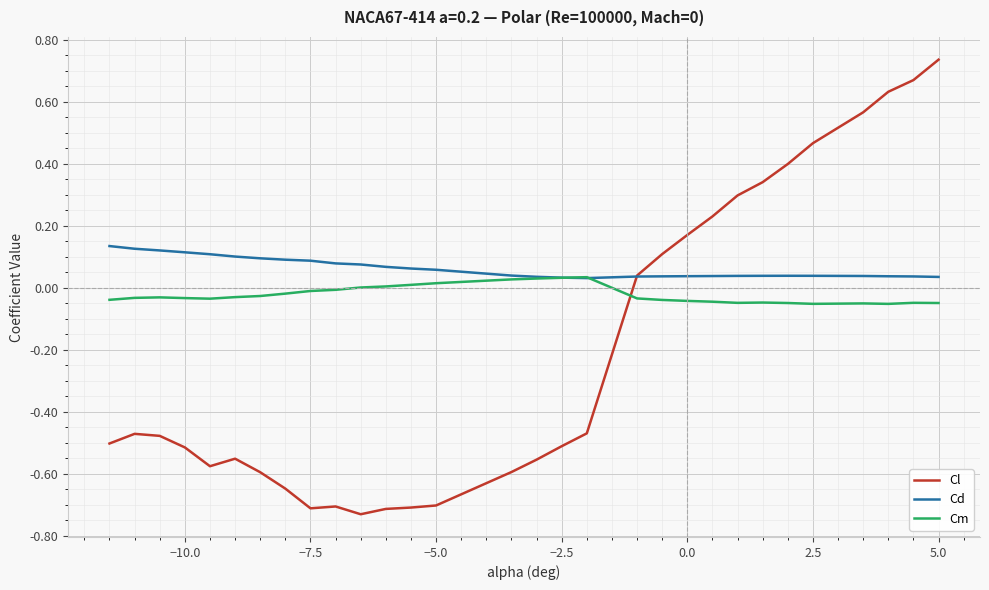

Which series has the largest total across all categories?

Cd